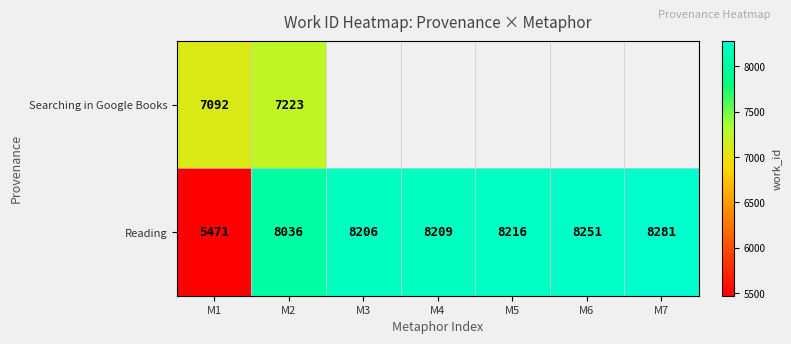

List the labels in order of Reading value, largest first.

M7, M6, M5, M4, M3, M2, M1